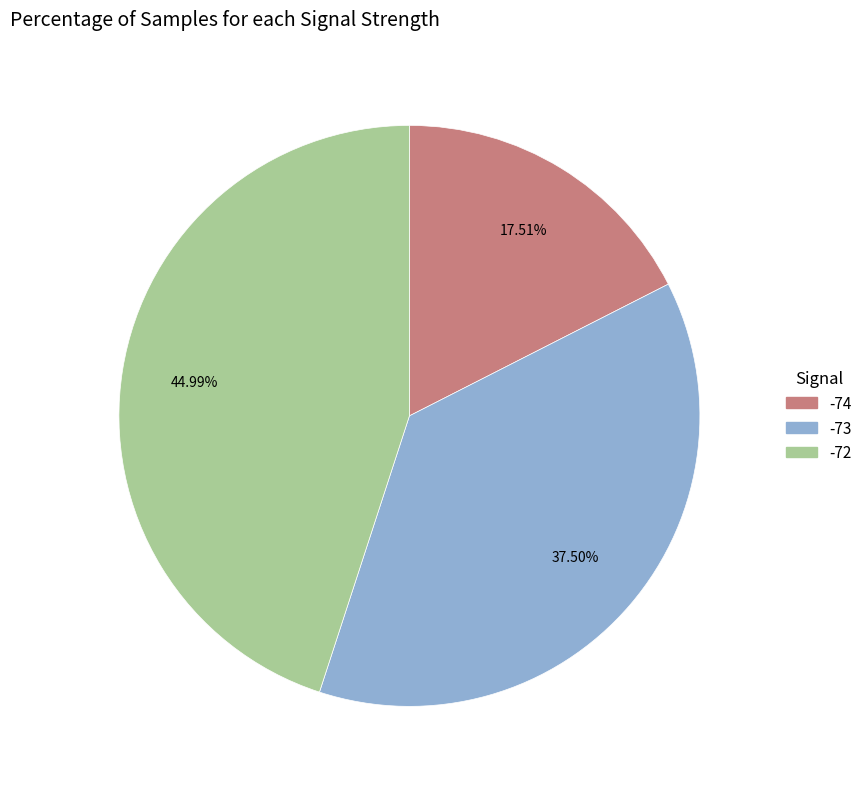

Is there any slice that represents more than half of the pie?

No